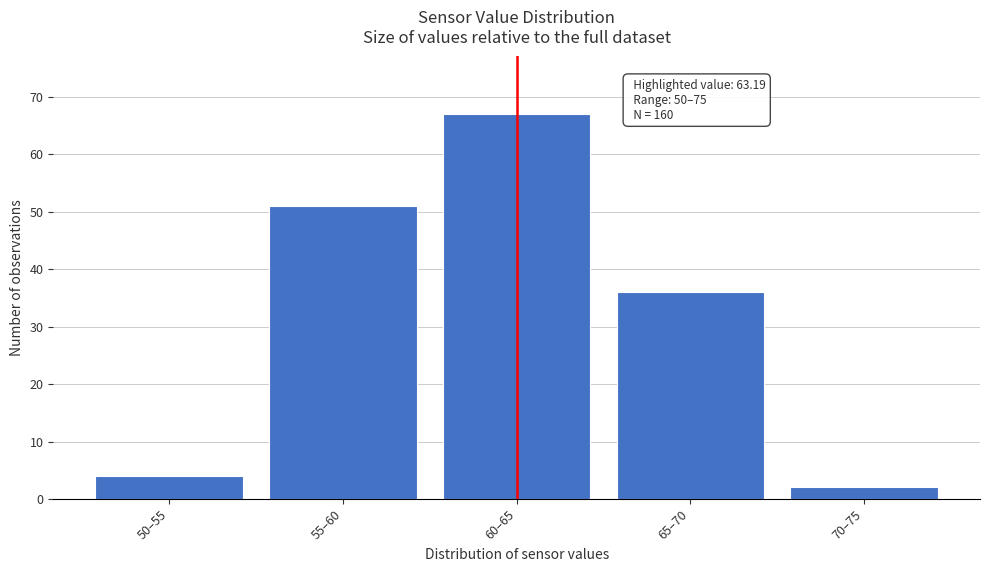

Reading left to right, transcribe all the data shown in this chart.

50–55=4	55–60=51	60–65=67	65–70=36	70–75=2